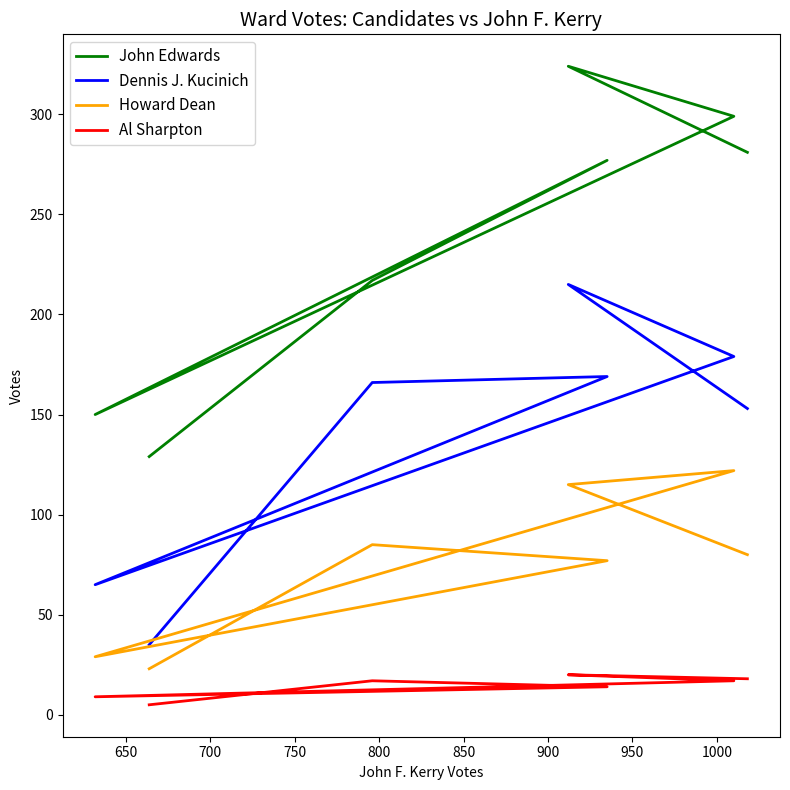

How many values in the Howard Dean series exceed 80?

3